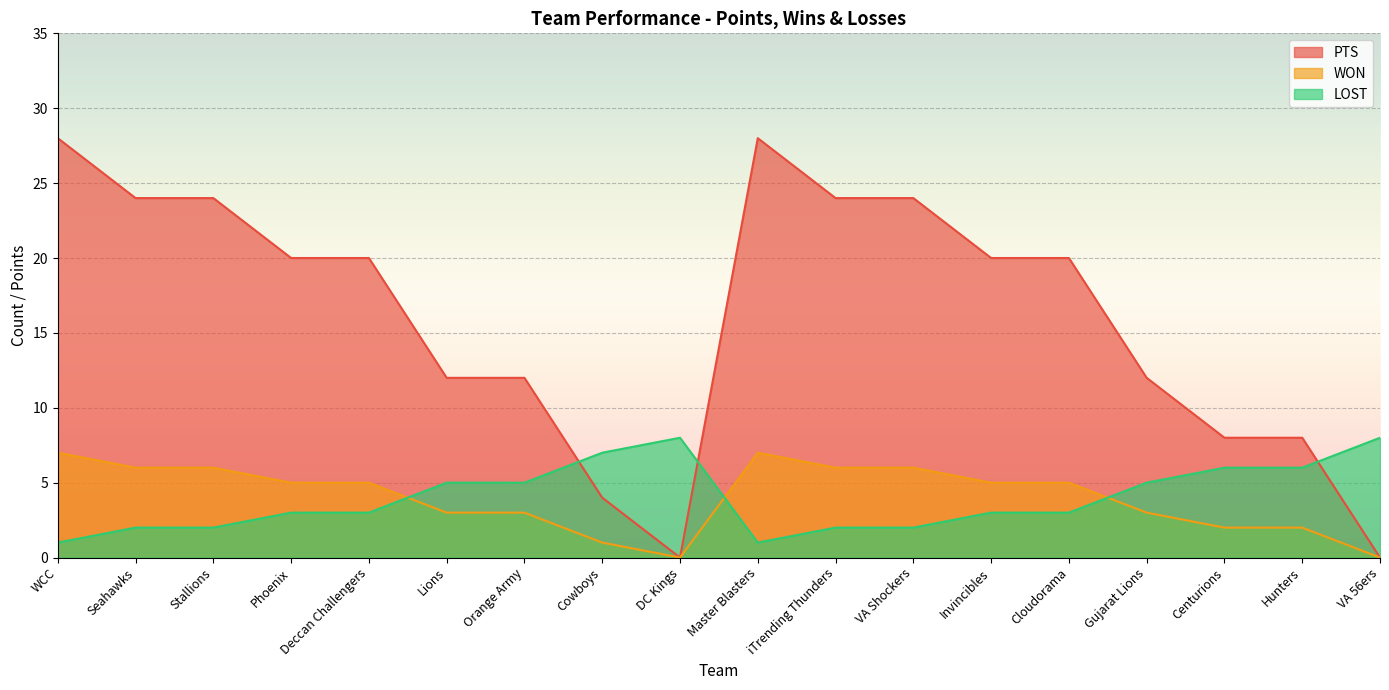

How many lines are shown in the chart?

3